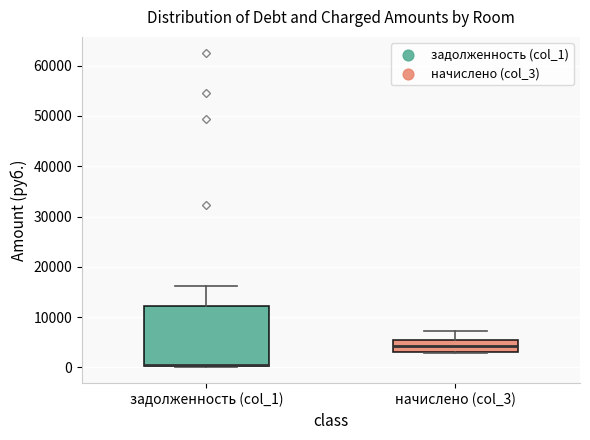

Reading left to right, read every box against the y-axis: the position of its median line, the range the box covers, and the ends of its whiskers. The values are not printed on the chart, so give them approximately, as read against the axis.

задолженность (col_1): median 0 (drawn on the box's lower edge), box 0 to 12000, whiskers 0 (just below the box's lower edge) to 16000
начислено (col_3): median 4000, box 3000 to 5000, whiskers 3000 (just below the box's lower edge) to 7000